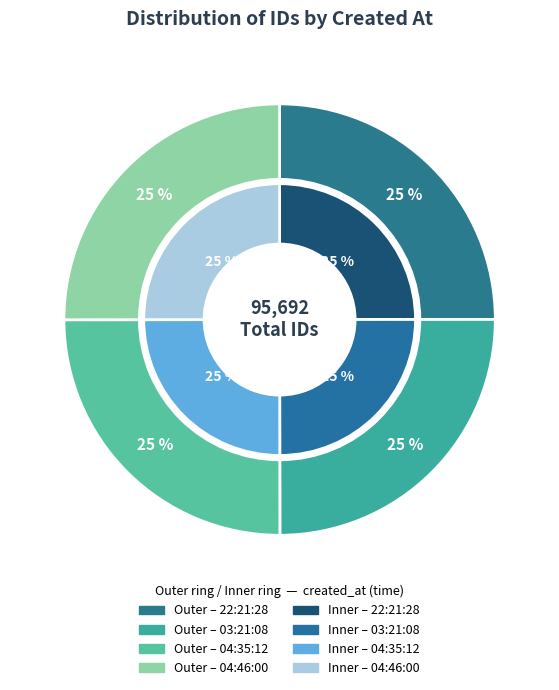

What is the largest slice in the pie chart?

2014-06-06 04:46:00 UTC